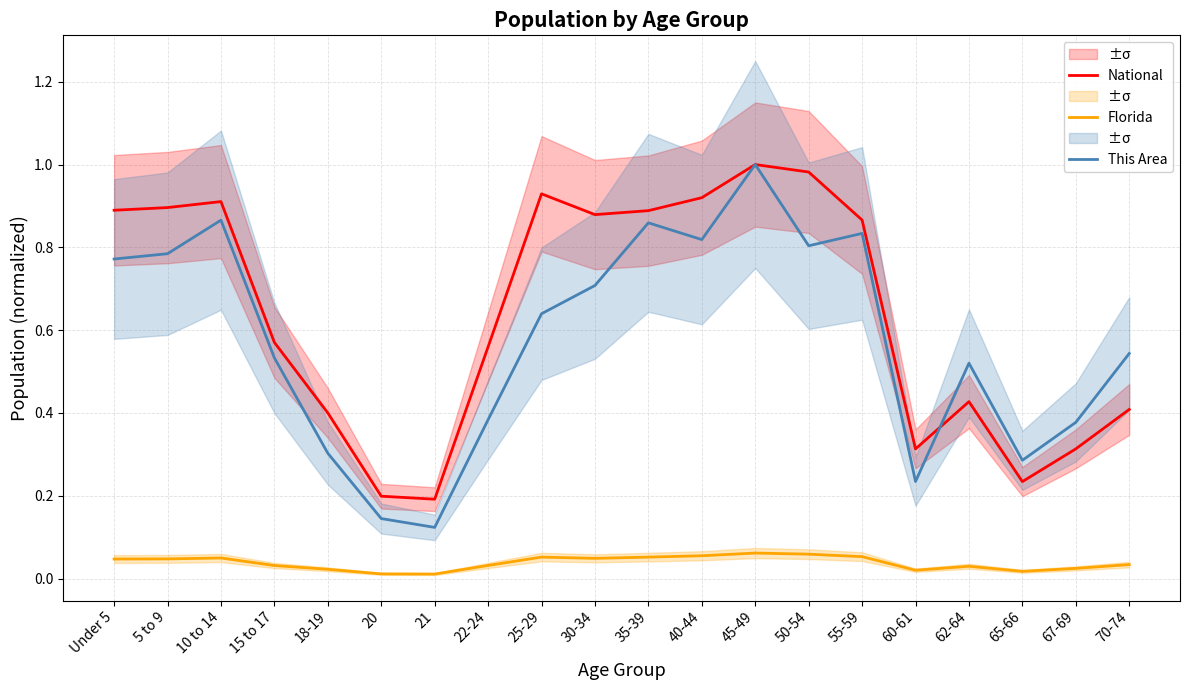

What is the maximum value for Florida?

0.1